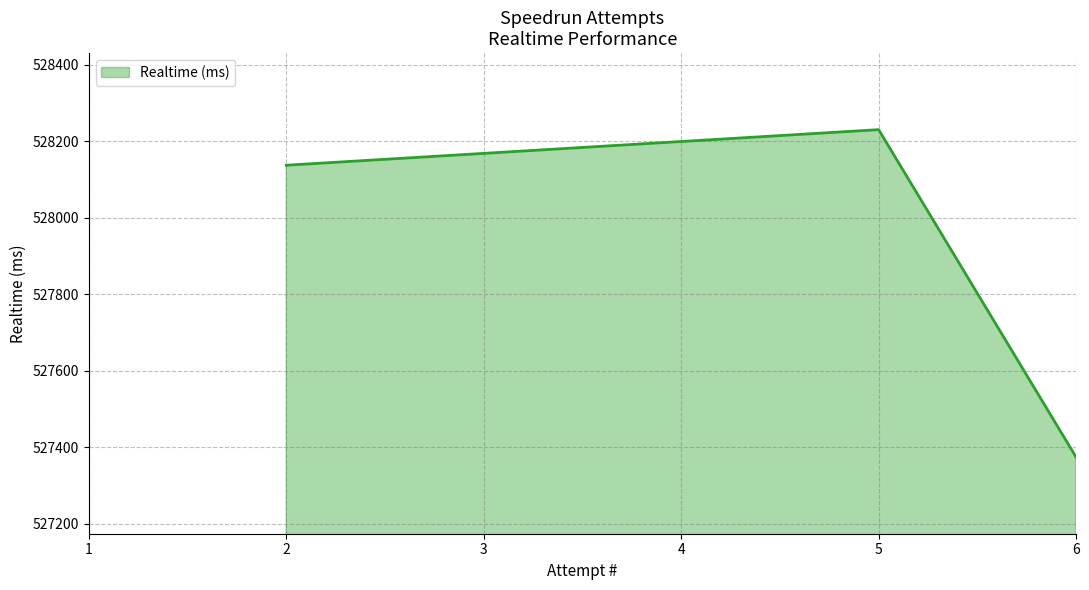

Rank the categories by value from lowest to highest.

6, 2, 5